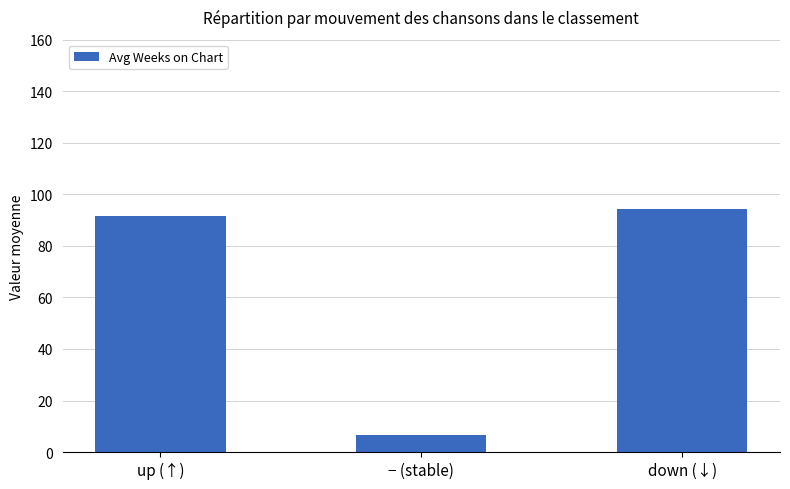

Does the chart contain stacked bars?

No